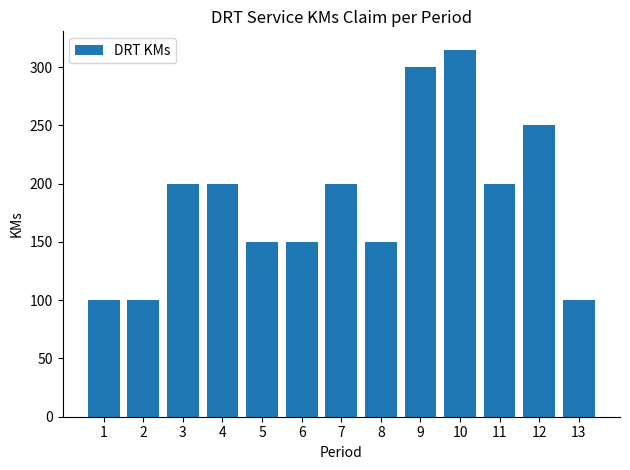

Reading left to right, what are all the values shown in this chart?

1=100	2=100	3=200	4=200	5=150	6=150	7=200	8=150	9=300	10=315	11=200	12=250	13=100